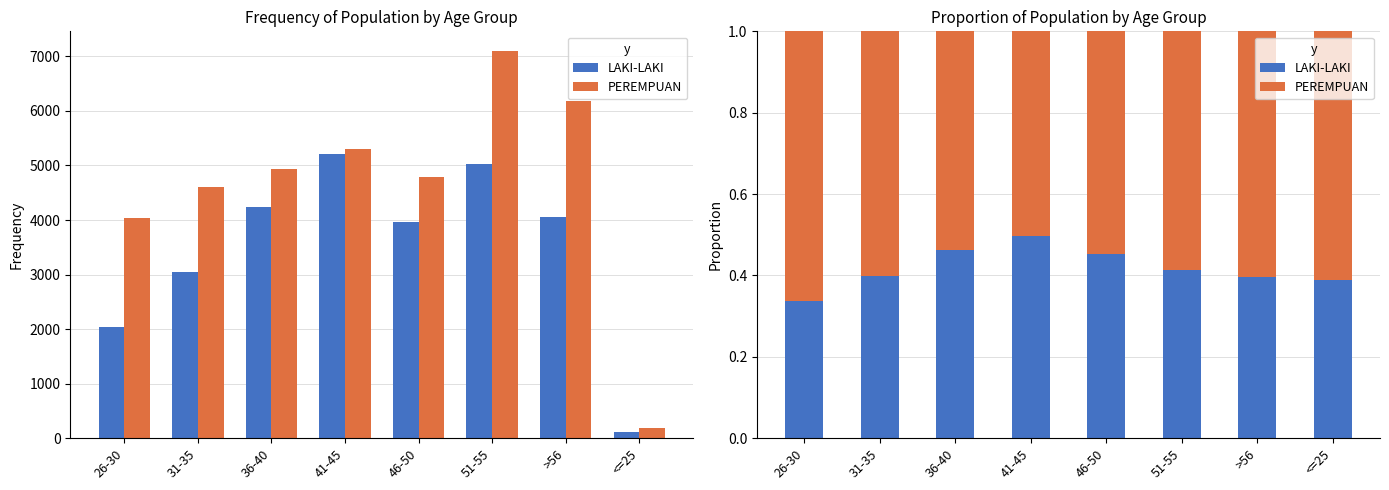

Count the LAKI-LAKI values in the range 0 to 1.

8